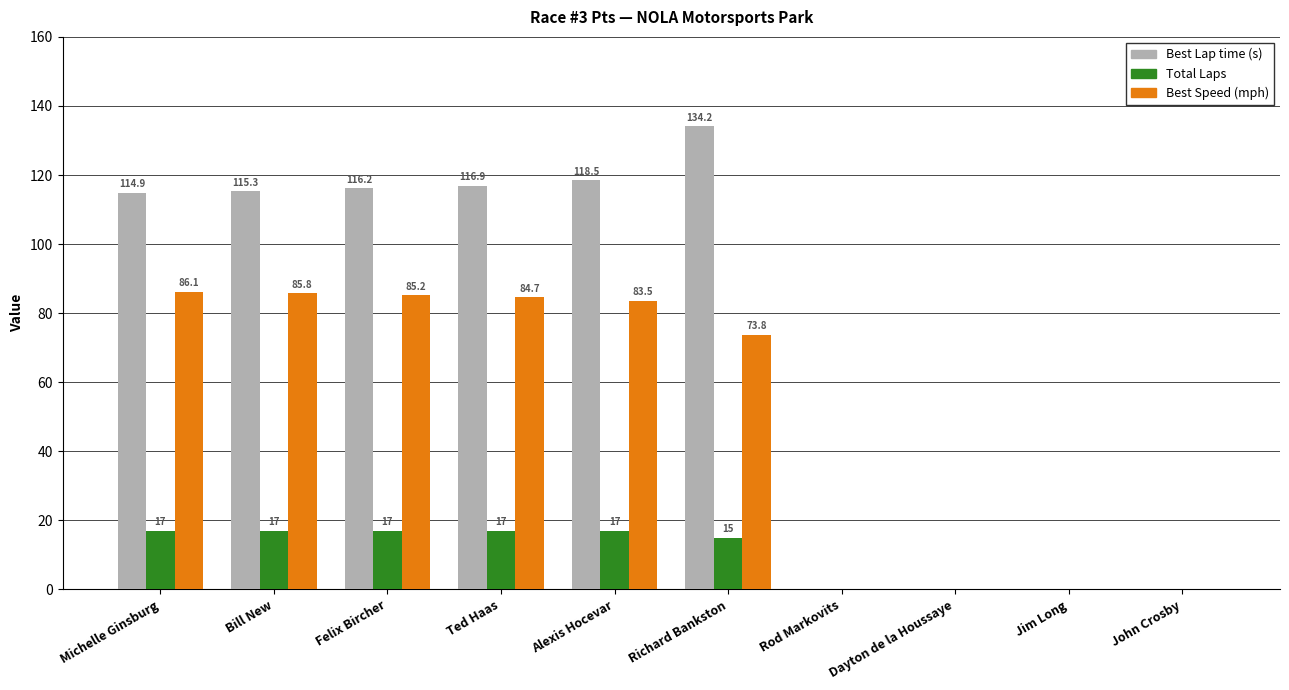

What is the maximum value shown in the chart?

134.2